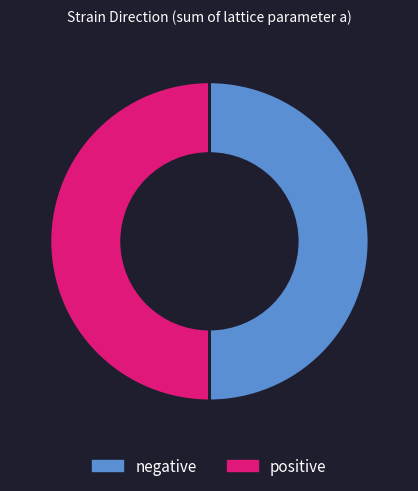

Do positive and negative together represent more than half of the pie?

Yes